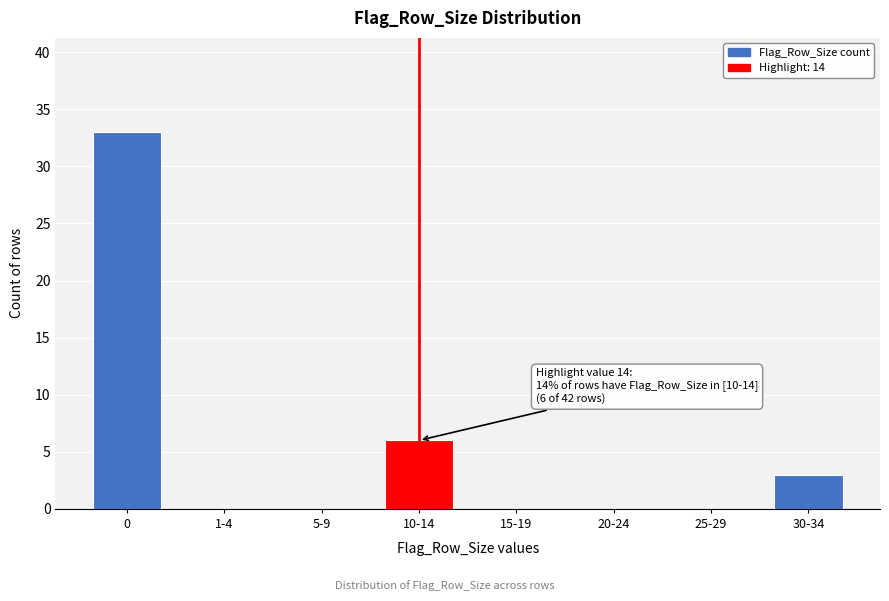

Reading left to right, extract all data points from this chart.

0=33	1-4=0	5-9=0	10-14=6	15-19=0	20-24=0	25-29=0	30-34=3